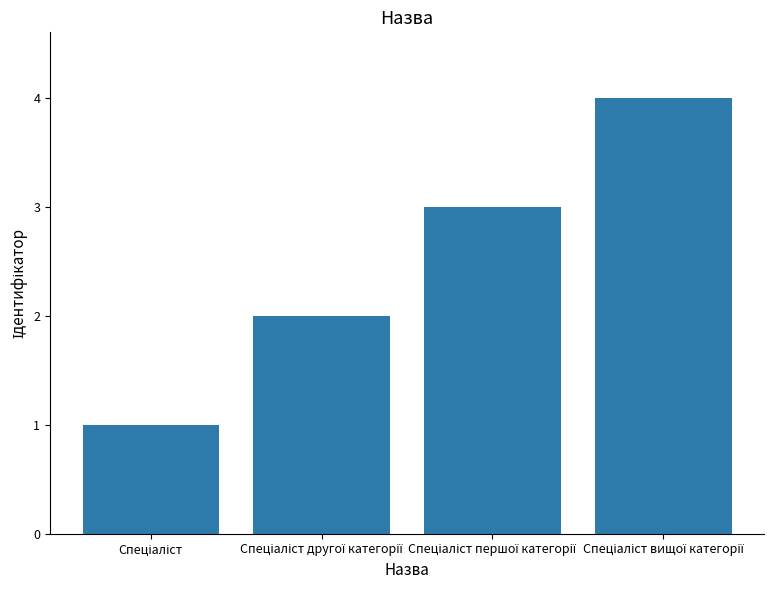

What is the greatest value displayed?

4